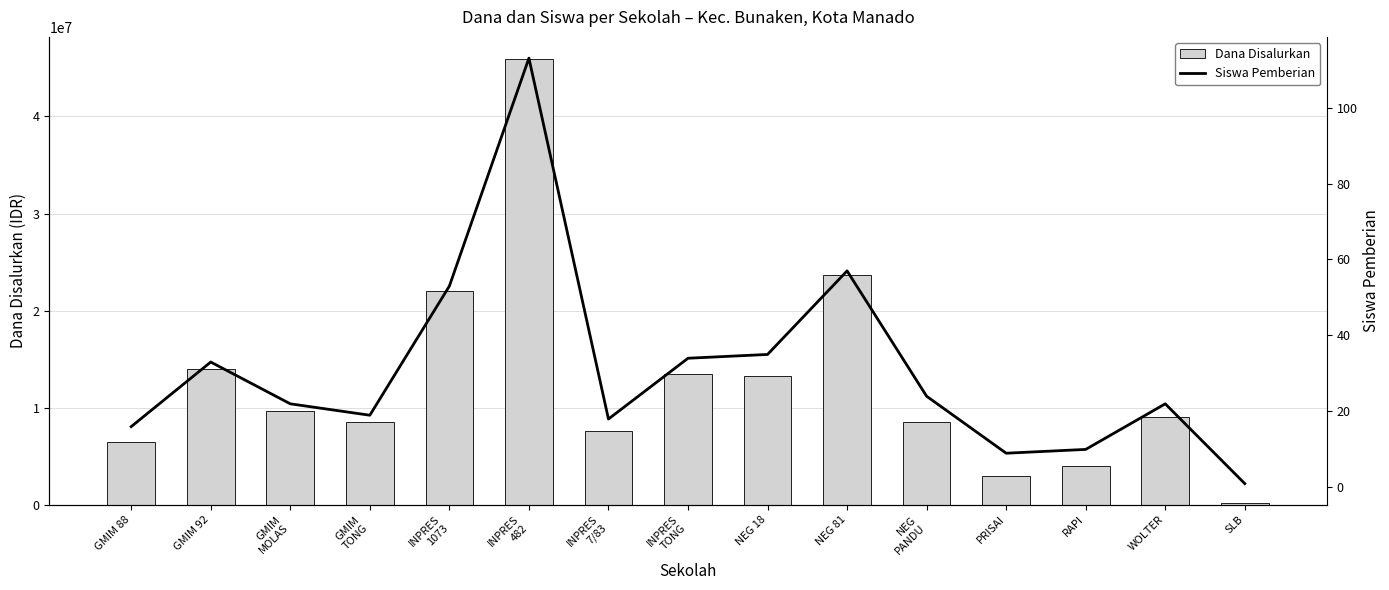

What is the highest value of the Dana Disalurkan series?

45900000